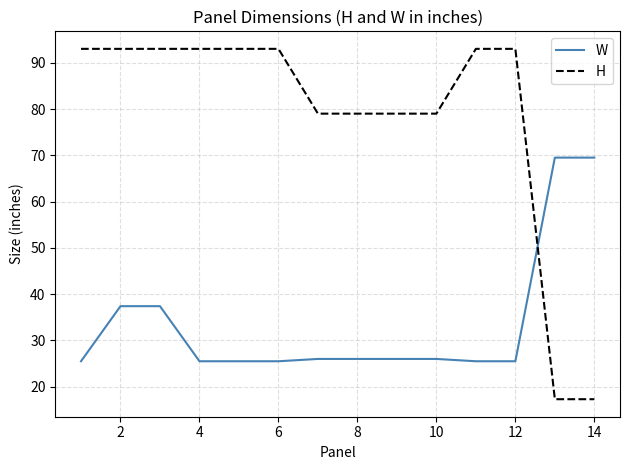

Is this an area chart (filled region under the line)?

No